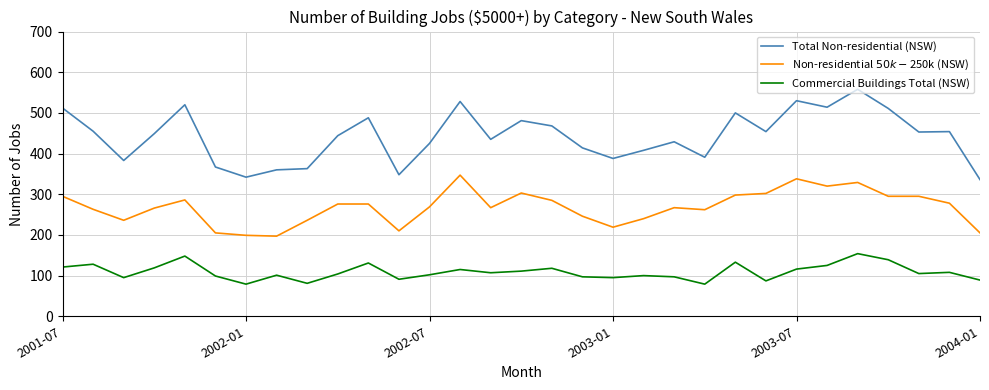

Does the chart have visible grid lines?

Yes